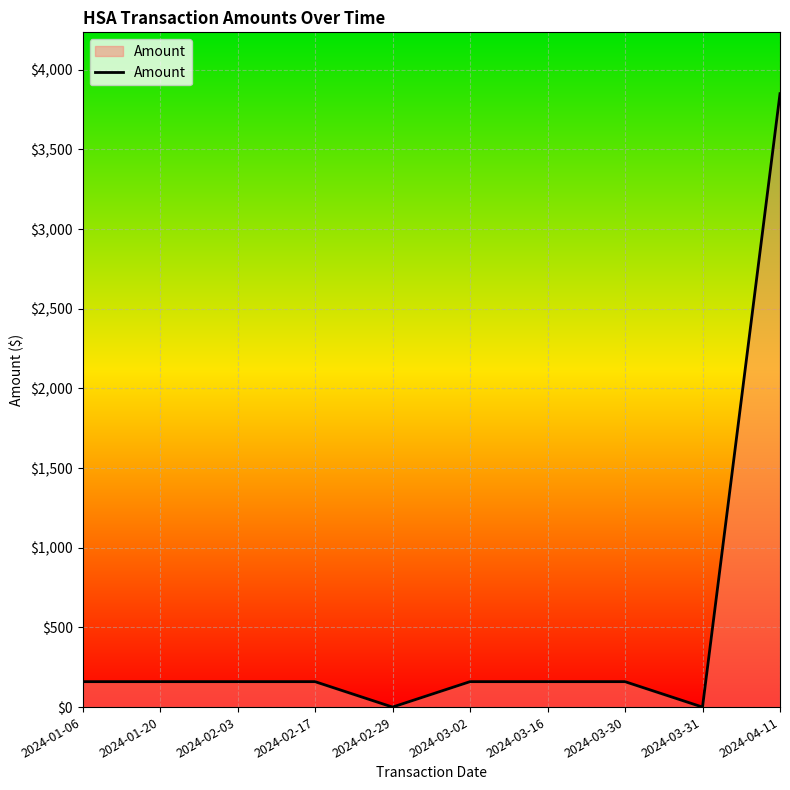

Between 2024-04-11 and 2024-03-16, which is larger?

2024-04-11